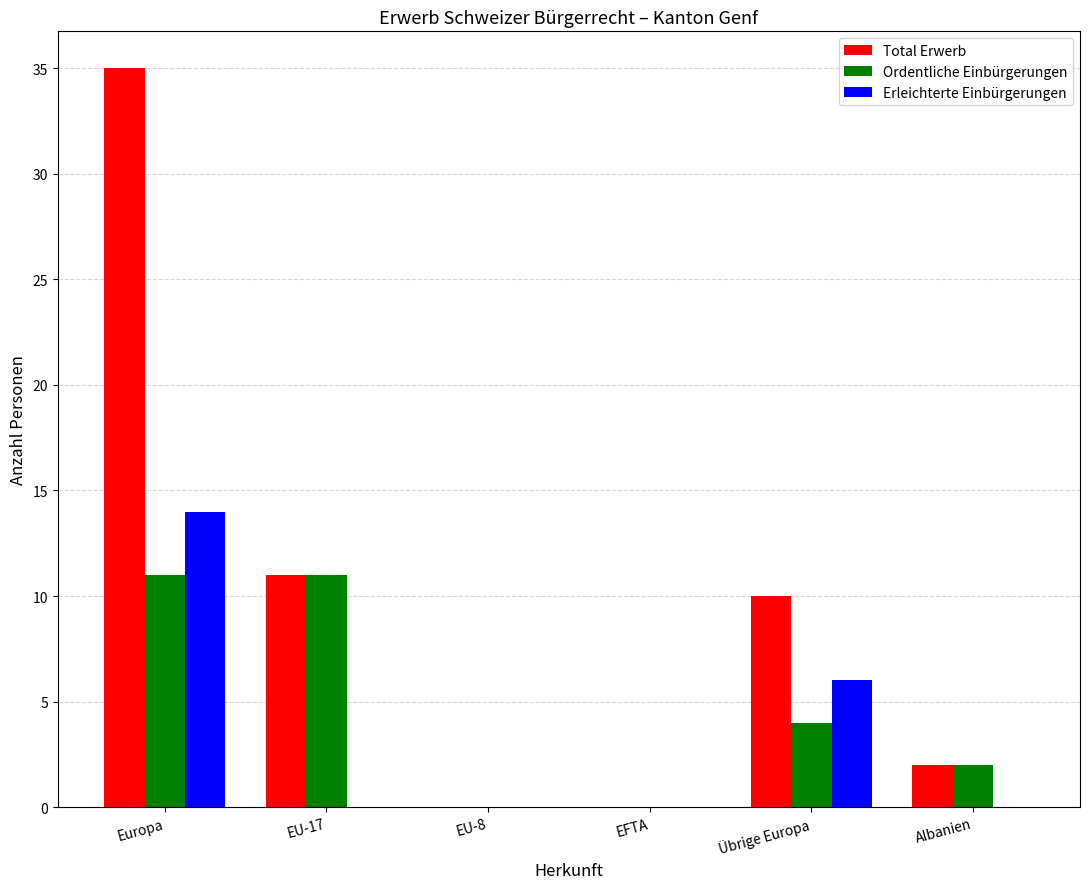

What is the maximum value for Erleichterte Einbürgerungen?

14